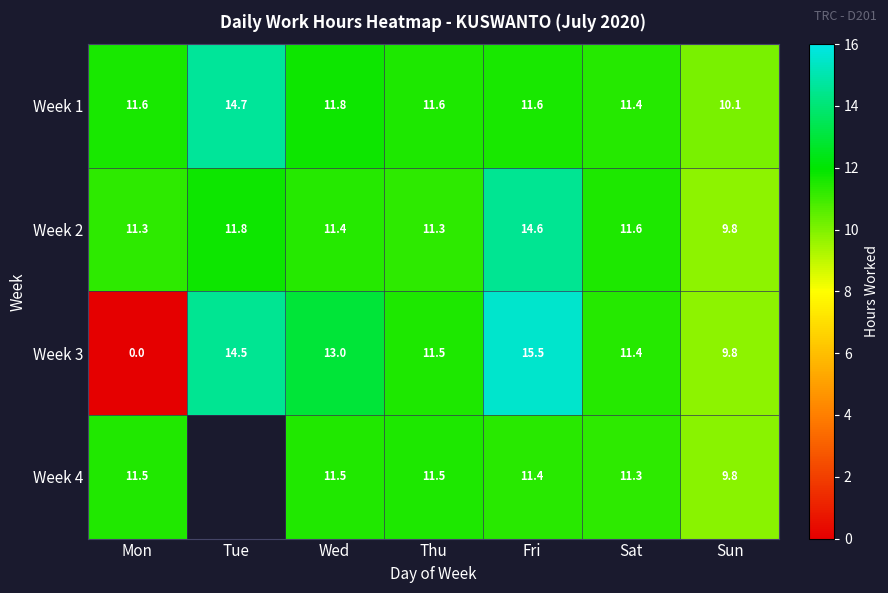

At which label does Week 2 first exceed 11?

Mon